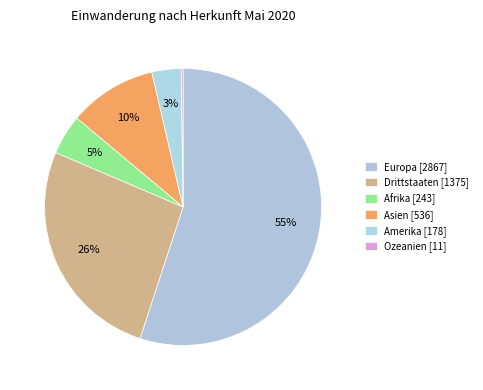

To the nearest percent, what is the combined percentage of Amerika and Europa?

58%